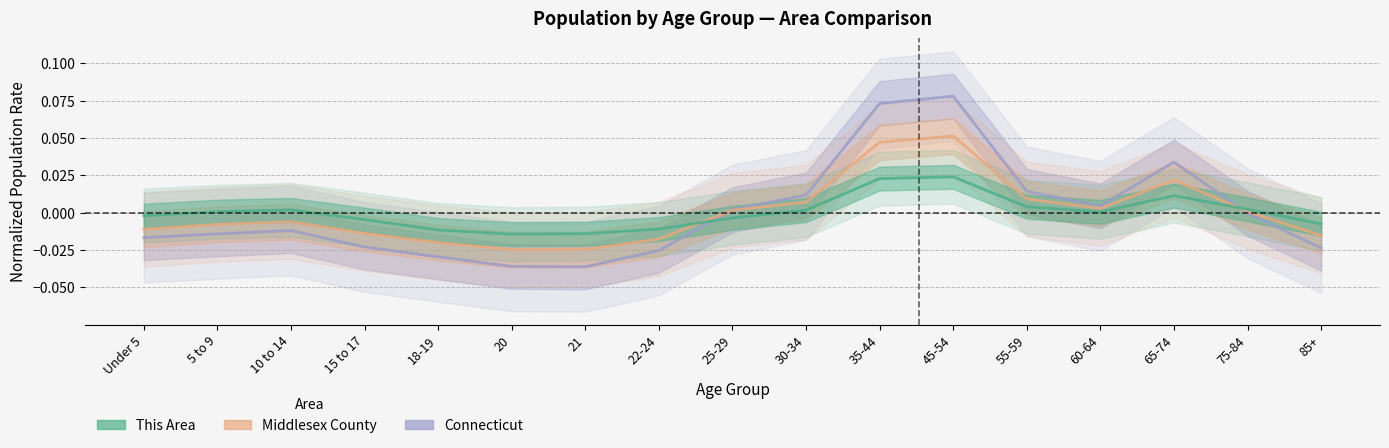

True or false: This Area has more than 0 points higher than both neighbors.

True